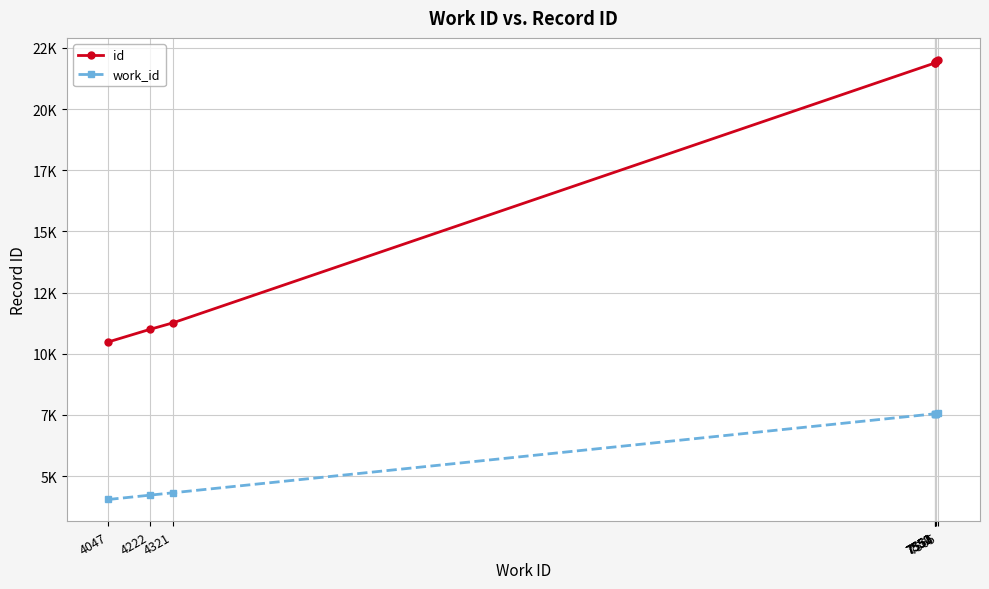

Does the chart have visible grid lines?

Yes